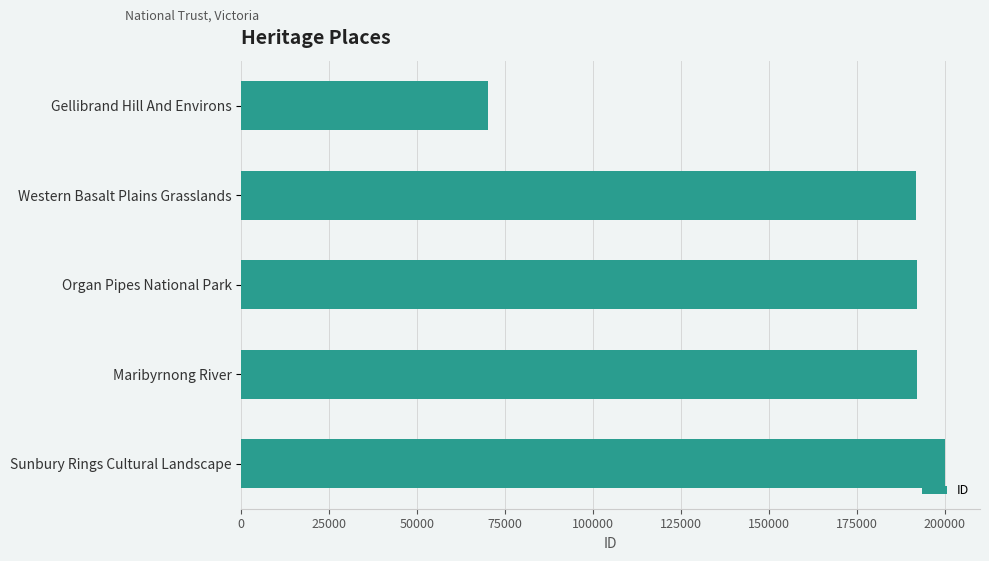

How many series are shown in this chart?

1